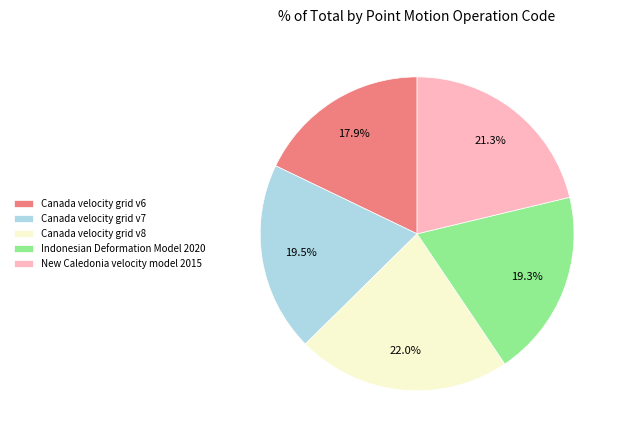

To the nearest percent, what portion does New Caledonia velocity model 2015 represent?

21%